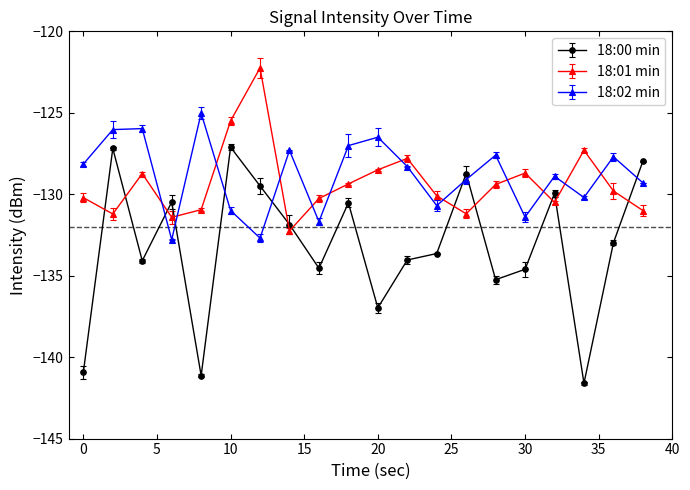

Reading right to left, list all the values displayed in this chart.

18:00 min: -128.0	-133.0	-141.6	-130.0	-134.6	-135.2	-128.7	-133.6	-134.0	-137.0	-130.5	-134.5	-131.9	-129.5	-127.1	-141.1	-130.5	-134.1	-127.2	-140.9
18:01 min: -131.0	-129.8	-127.3	-130.5	-128.7	-129.4	-131.2	-130.1	-127.8	-128.5	-129.4	-130.3	-132.3	-122.2	-125.5	-130.9	-131.4	-128.7	-131.2	-130.2
18:02 min: -129.3	-127.7	-130.2	-128.9	-131.4	-127.6	-129.1	-130.7	-128.3	-126.5	-127.0	-131.7	-127.3	-132.7	-131.0	-125.0	-132.8	-126.0	-126.0	-128.1